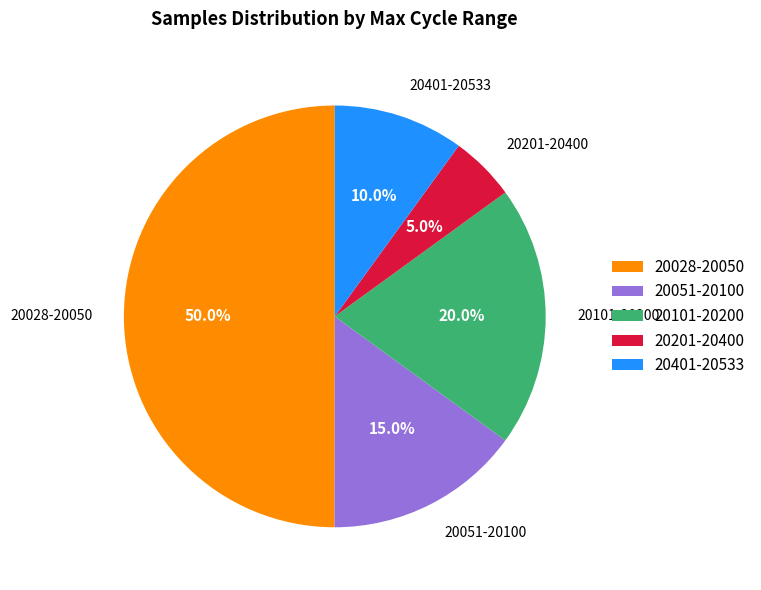

Which has a higher value, 20051-20100 or 20201-20400?

20051-20100